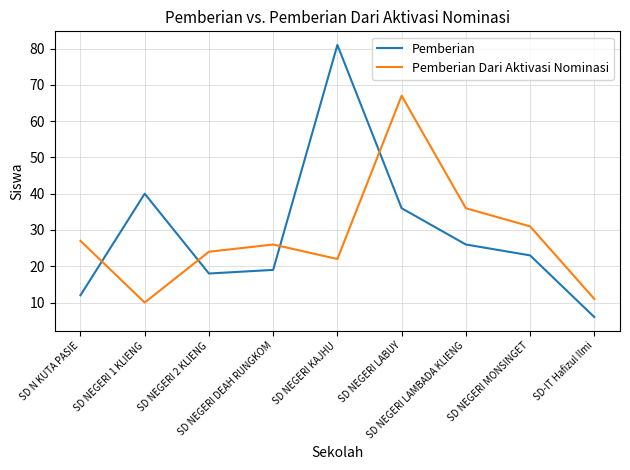

Where is the first local maximum for Pemberian Dari Aktivasi Nominasi?

SD NEGERI DEAH RUNGKOM